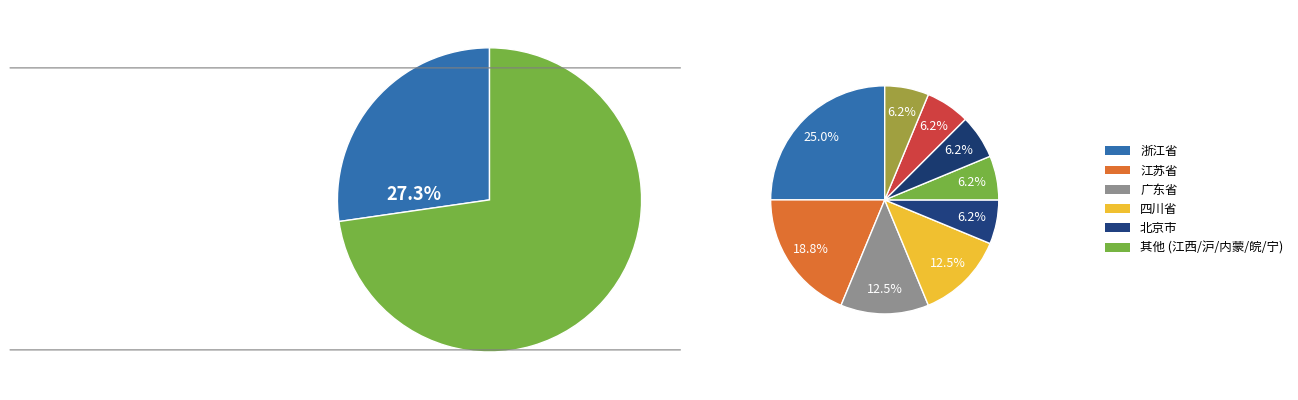

To the nearest percent, what is the combined percentage of 江苏省 and 上海市?

23%